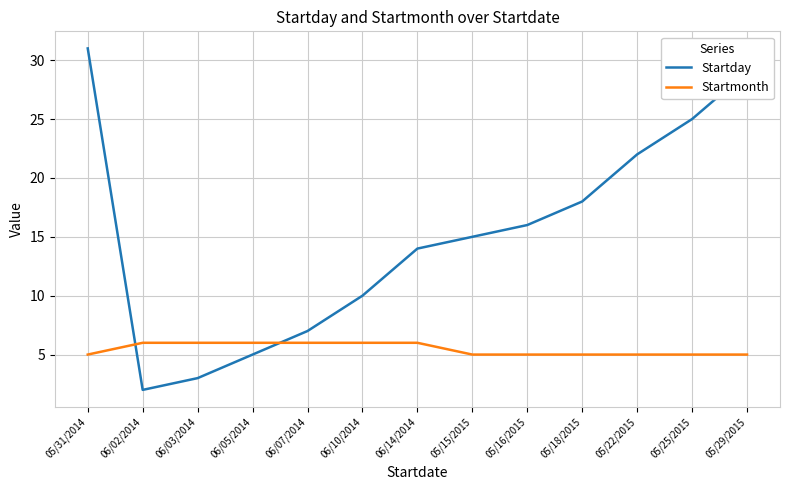

List the series in order of their peak value, highest first.

Startday, Startmonth